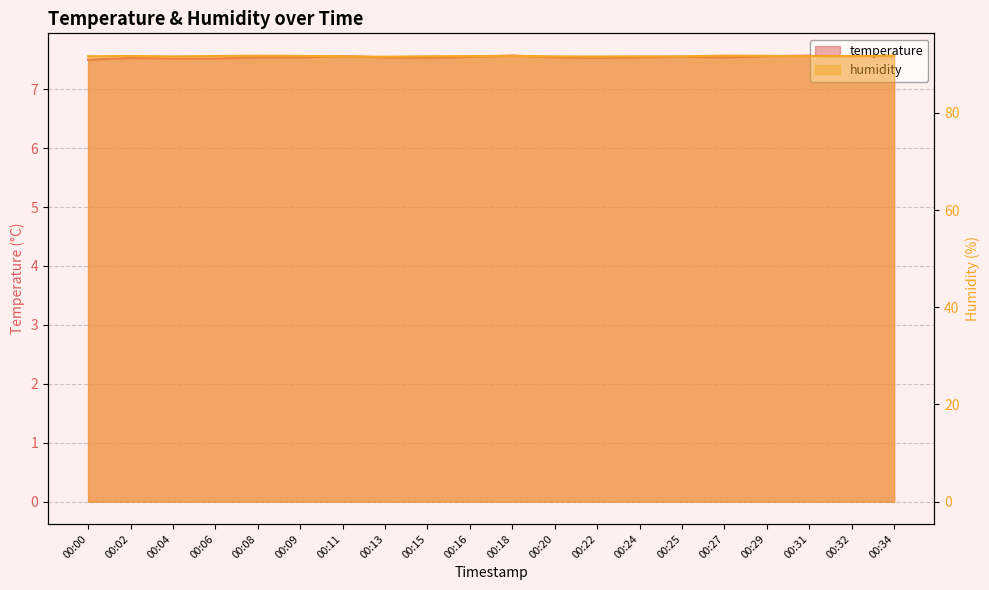

Is it true that temperature equals 13.6 at 00:09?

False